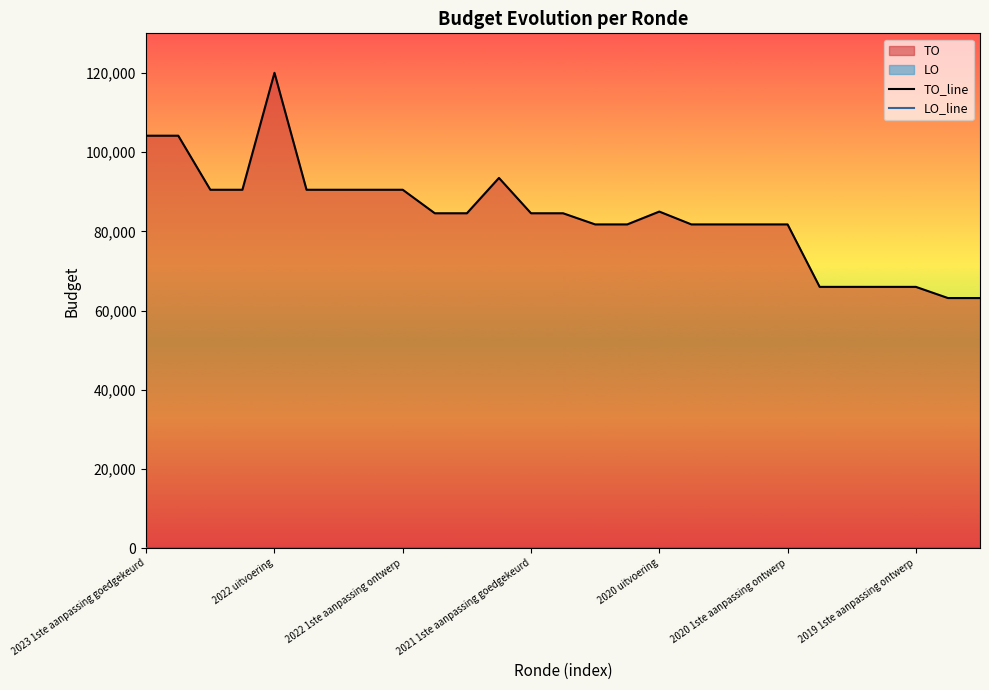

Rank the series at 2020 uitvoering from highest to lowest value.

TO_line, LO_line